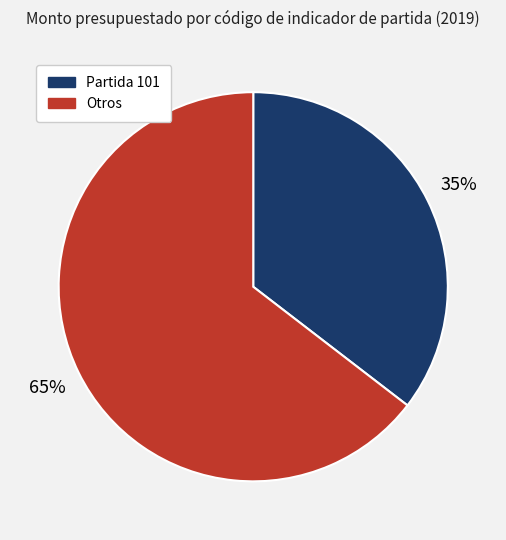

Is there any slice that represents more than half of the pie?

Yes